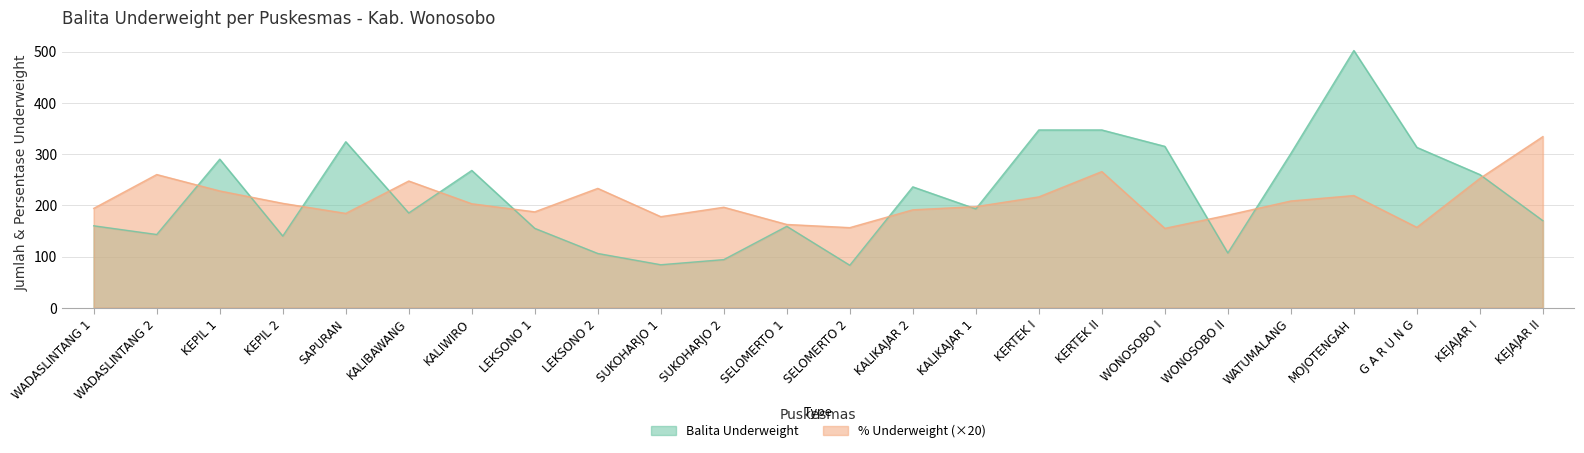

What is the minimum value shown in the chart?

83.0